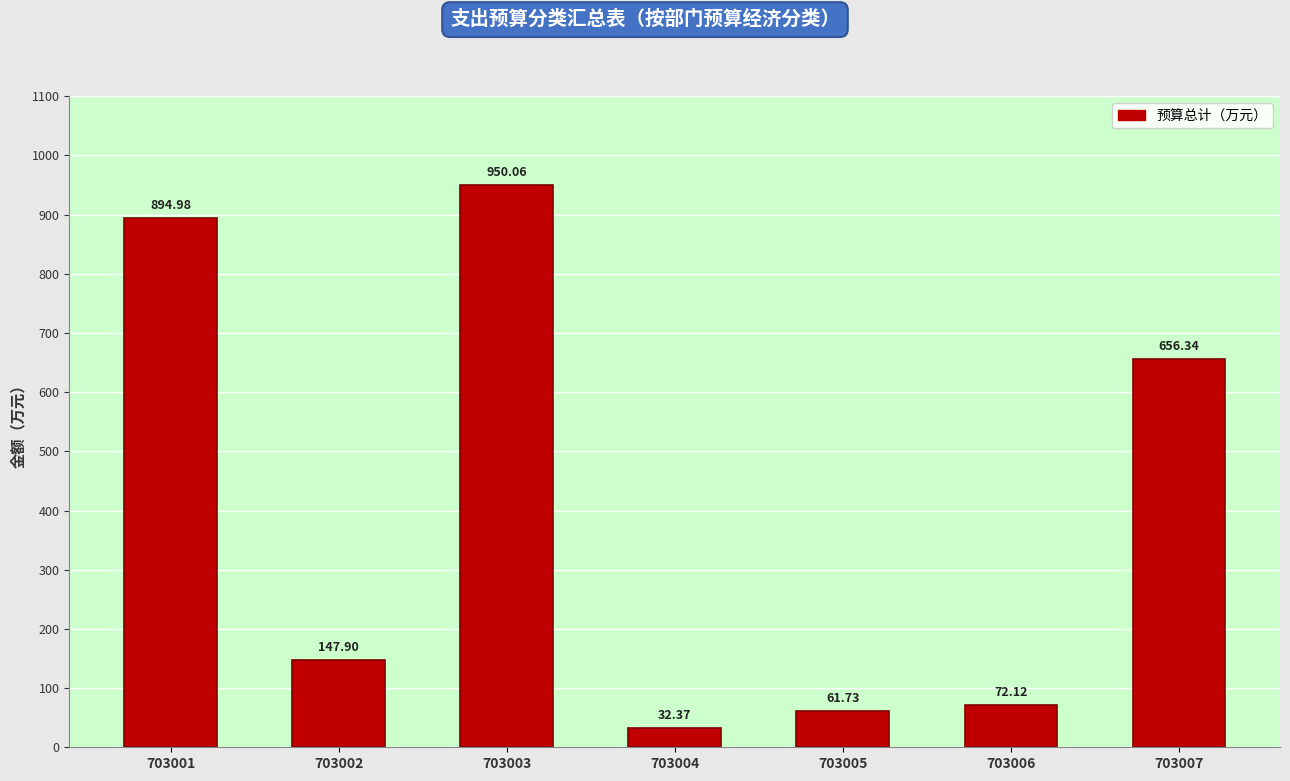

What is the difference between the maximum and minimum values?

917.7